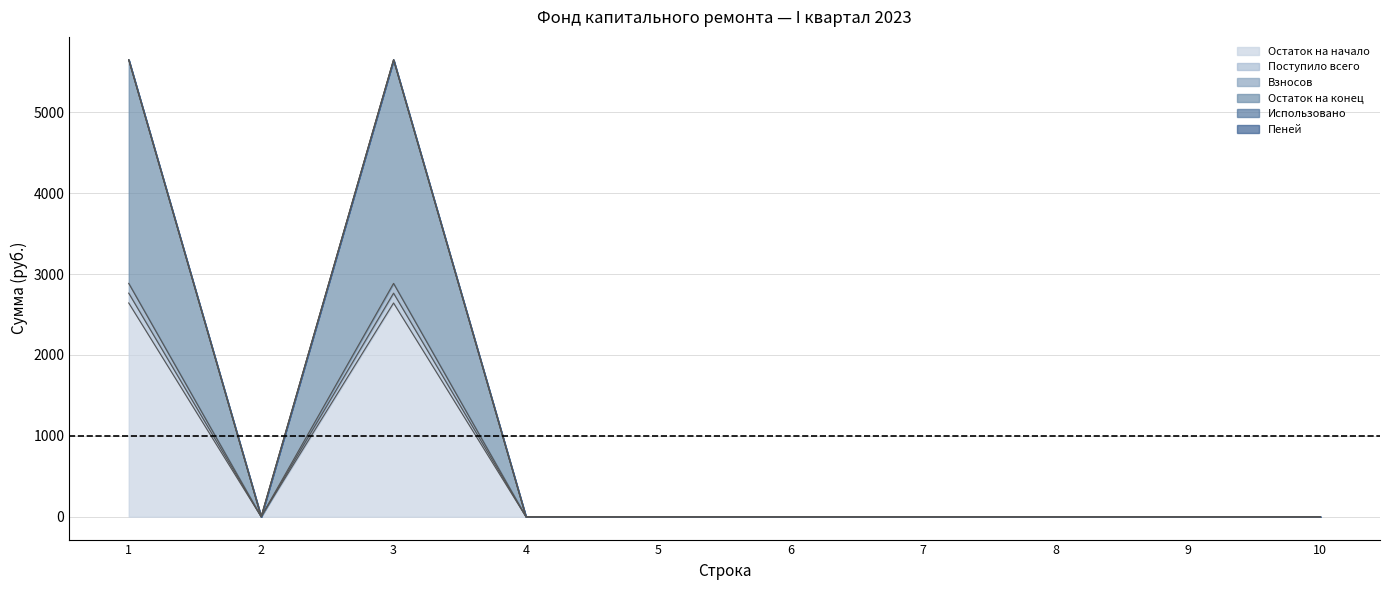

The value of Взносов at 1 is 3972.1. True or false?

False